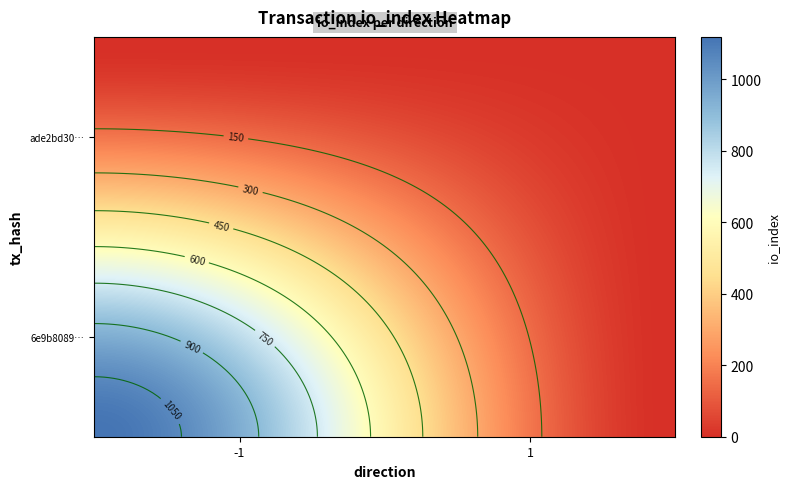

What is the average value of the ade2bd3080c0d28071000b8b9b126694a81e67b series?

2